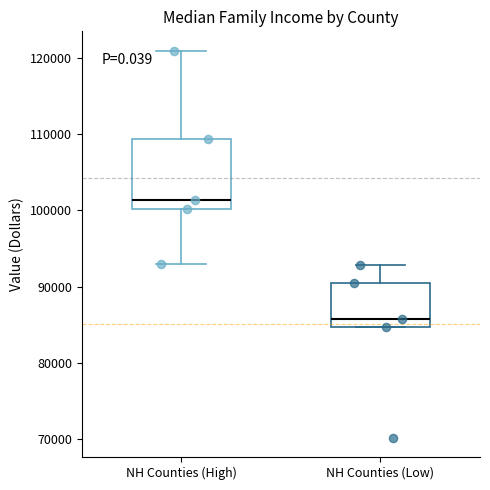

Which box's median line is the lowest?

NH Counties (Low)